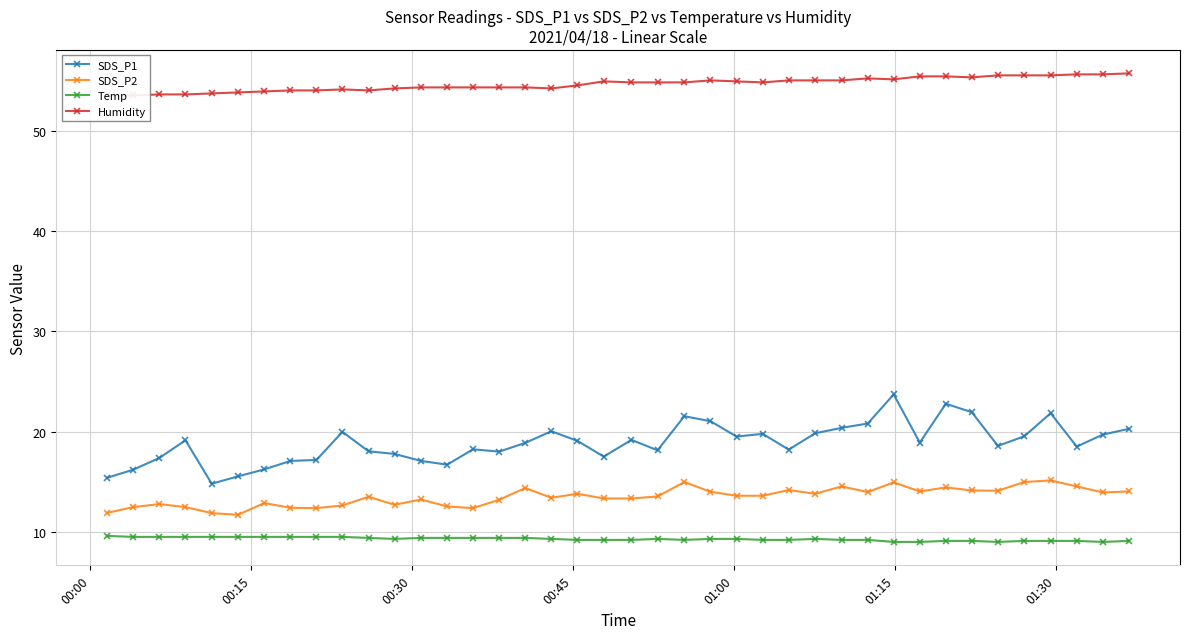

True or false: Humidity has more than 1 points higher than both neighbors.

True